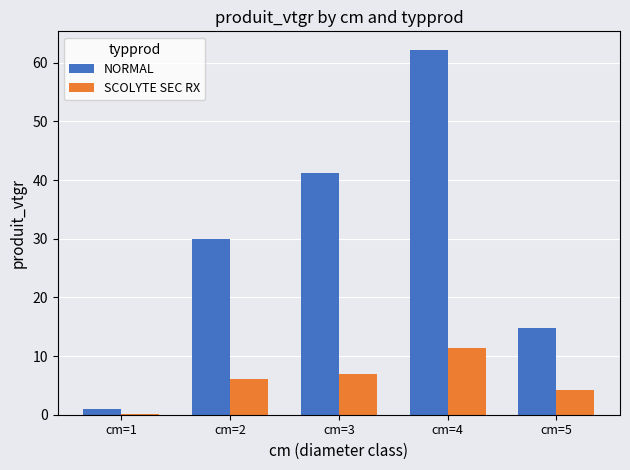

Which series has the largest total across all categories?

NORMAL